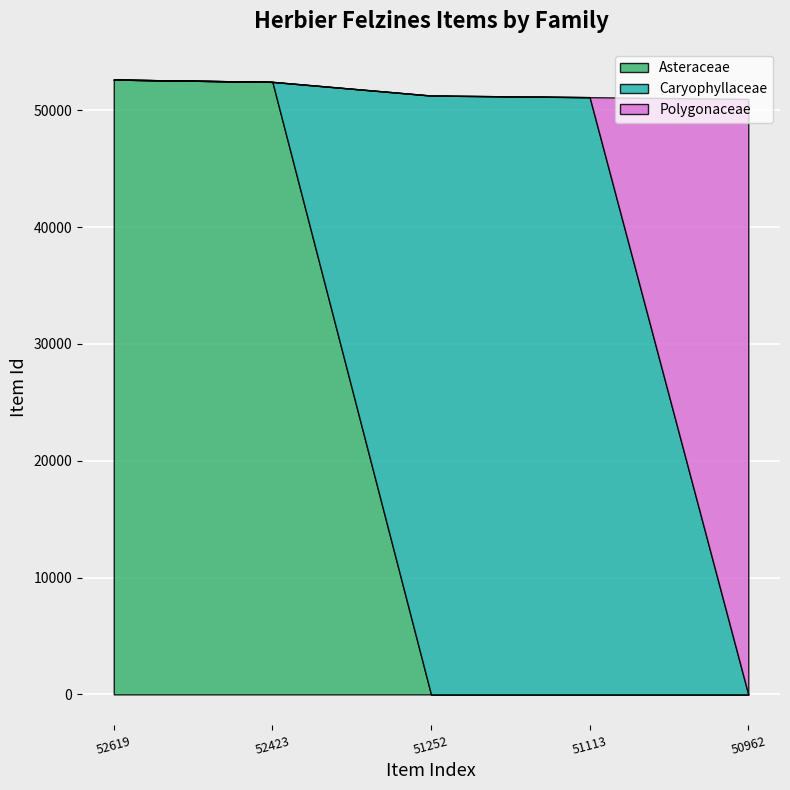

True or false: Polygonaceae and Asteraceae cross at least once.

False